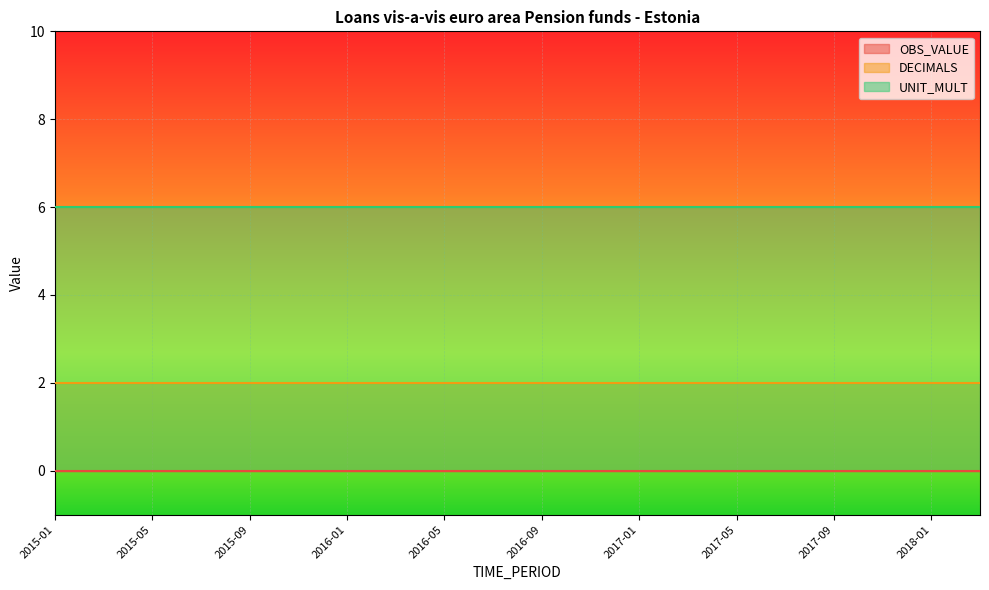

Count the number of data series in this chart.

3